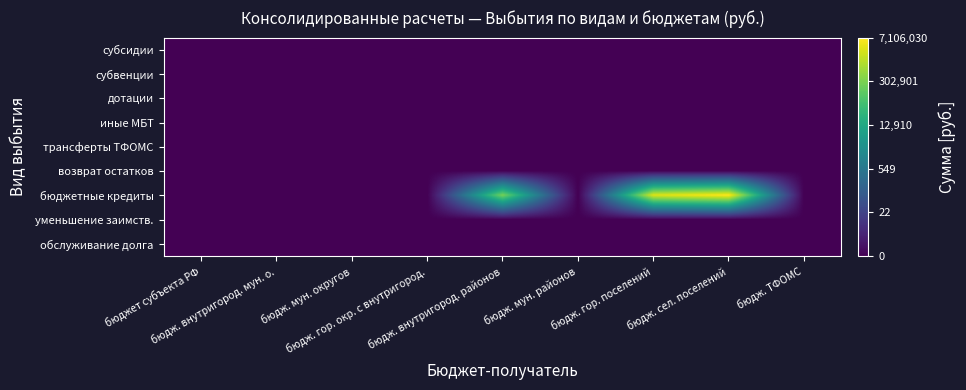

At how many categories does at least one series exceed 10?

3